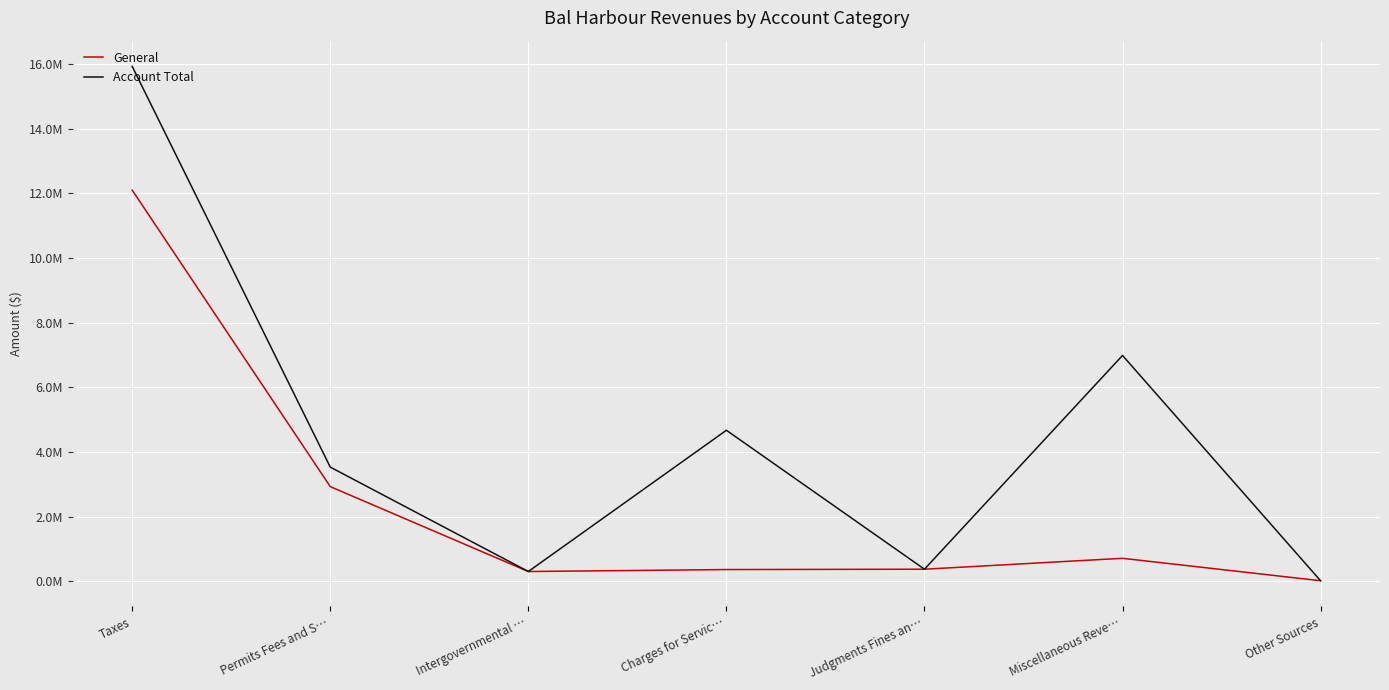

True or false: Account Total and General intersect in this chart.

False